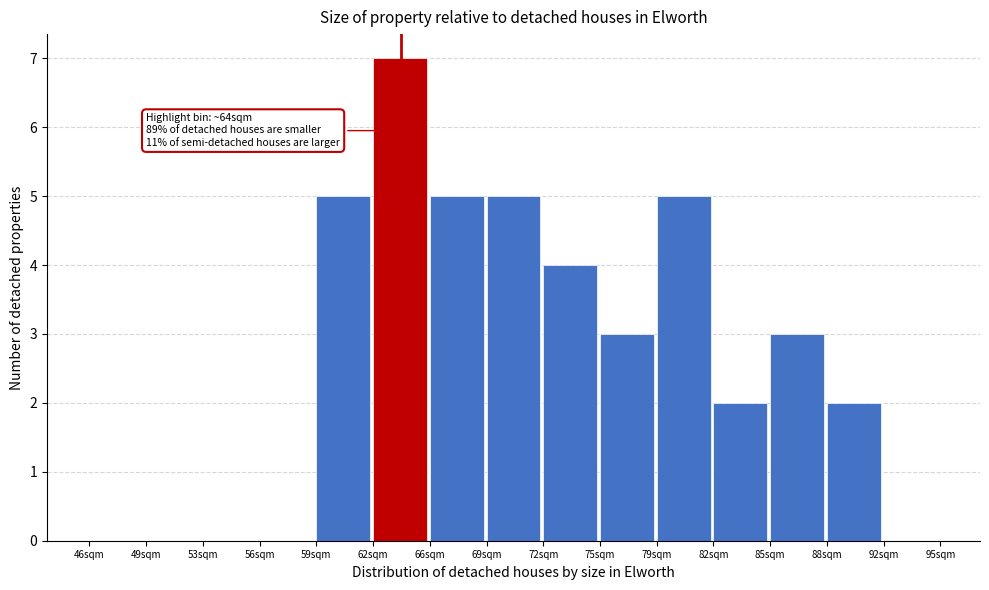

Reading right to left, what are all the values shown in this chart?

92sqm=0	88sqm=2	85sqm=3	82sqm=2	79sqm=5	75sqm=3	72sqm=4	69sqm=5	66sqm=5	62sqm=7	59sqm=5	56sqm=0	53sqm=0	49sqm=0	46sqm=0